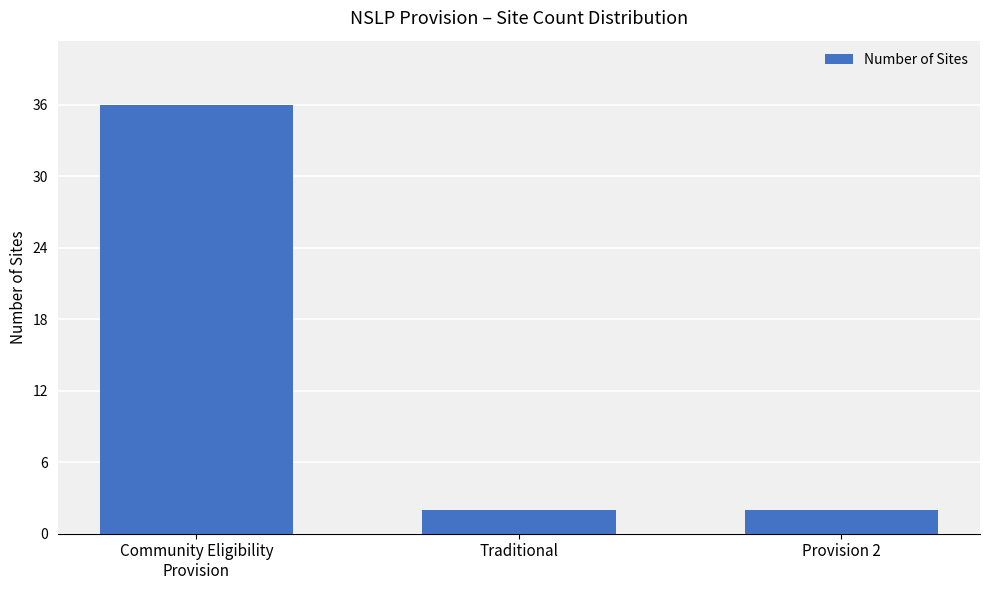

Reading left to right, transcribe all the data shown in this chart.

36	2	2